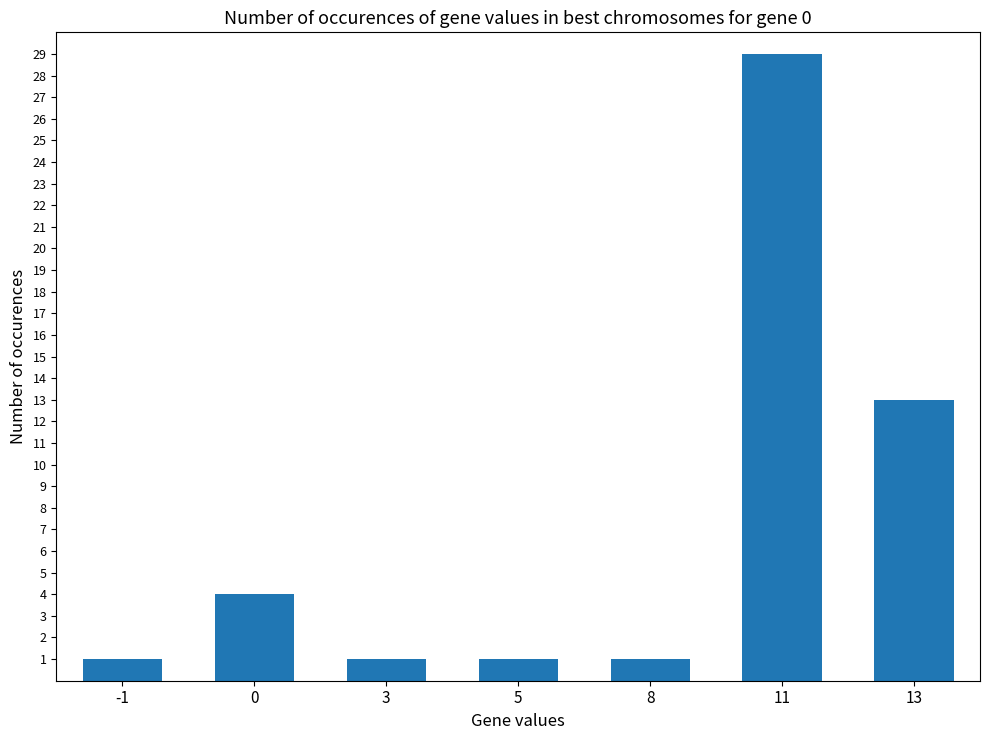

How many values are between 1 and 13?

6